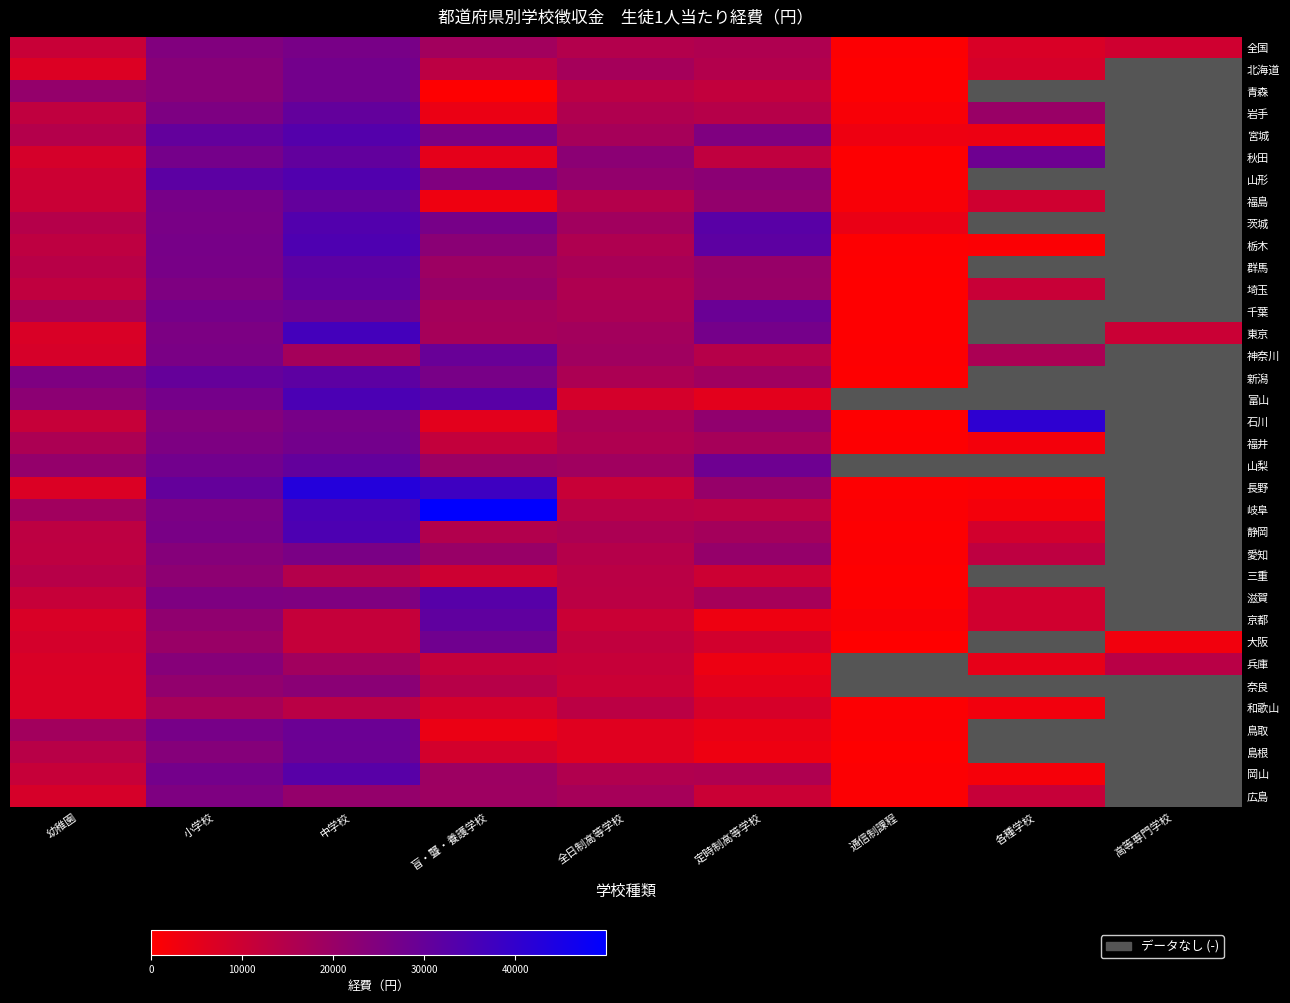

List the labels in order of 群馬 value, smallest first.

通信制課程, 幼稚園, 全日制高等学校, 盲・聾・養護学校, 定時制高等学校, 小学校, 中学校, 各種学校, 高等専門学校